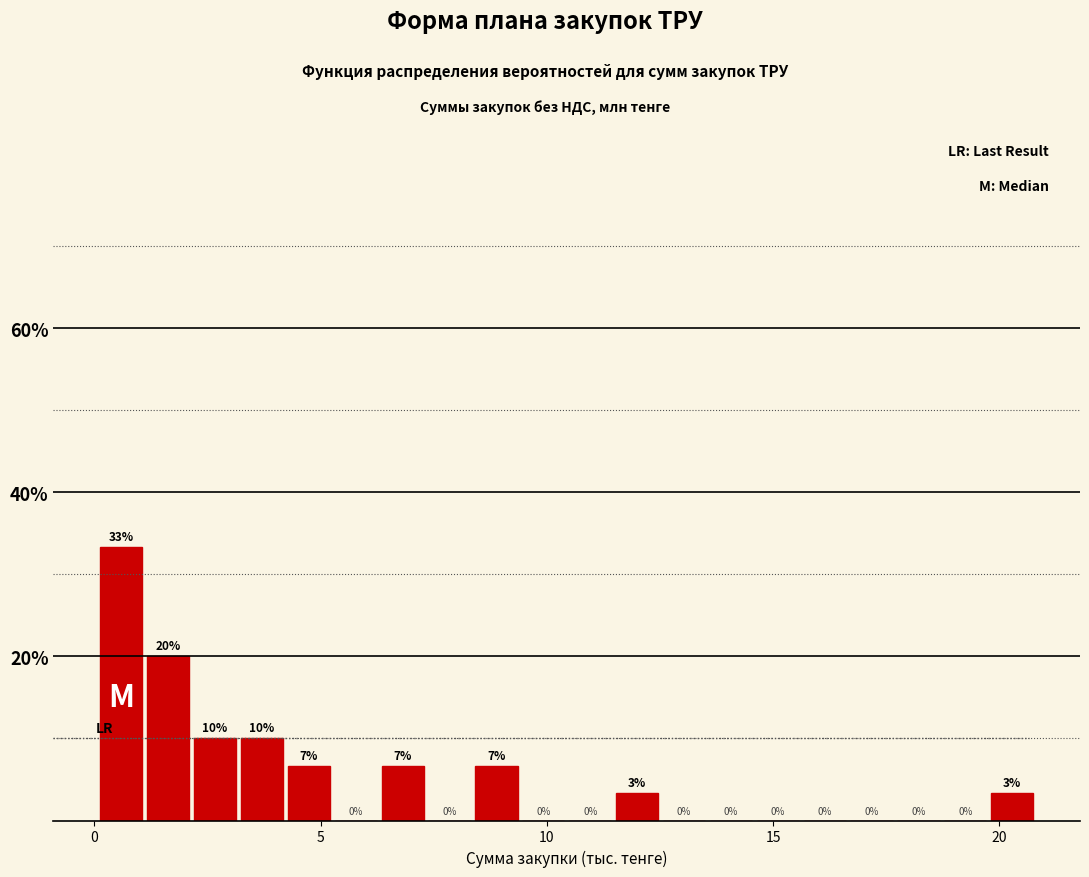

Around what value on the x-axis is the tallest bar? Give the approximate position of its centre, as read against the axis.

0.5